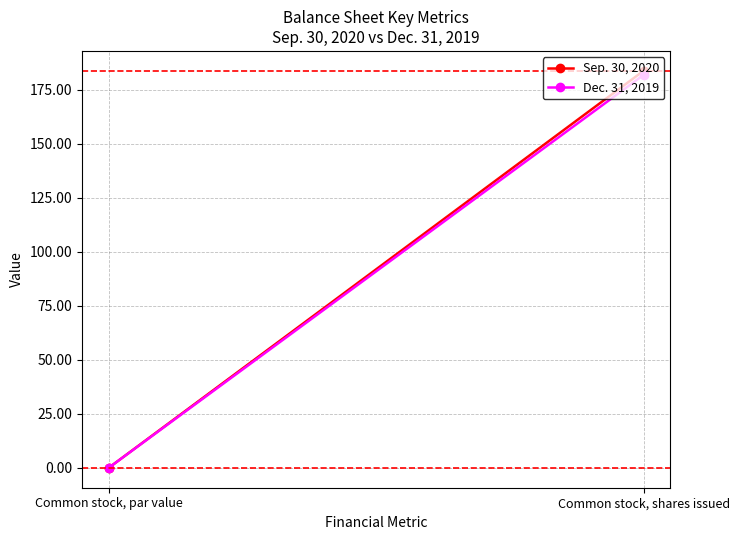

Which series changed the most between Common stock, par value and Common stock, shares issued?

Sep. 30, 2020